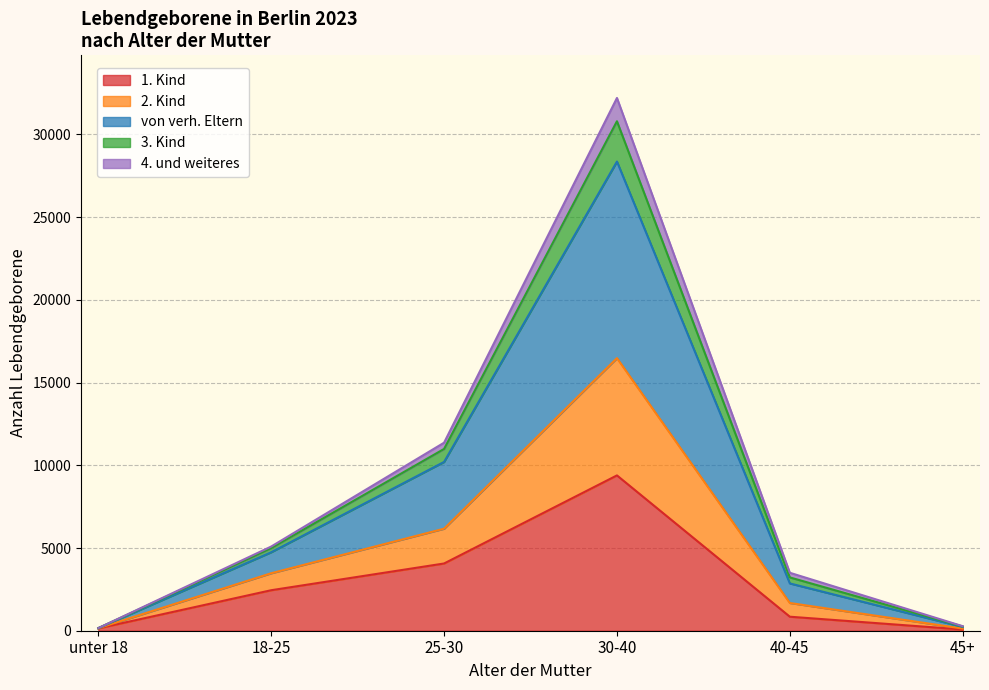

What is the smallest value displayed?

74